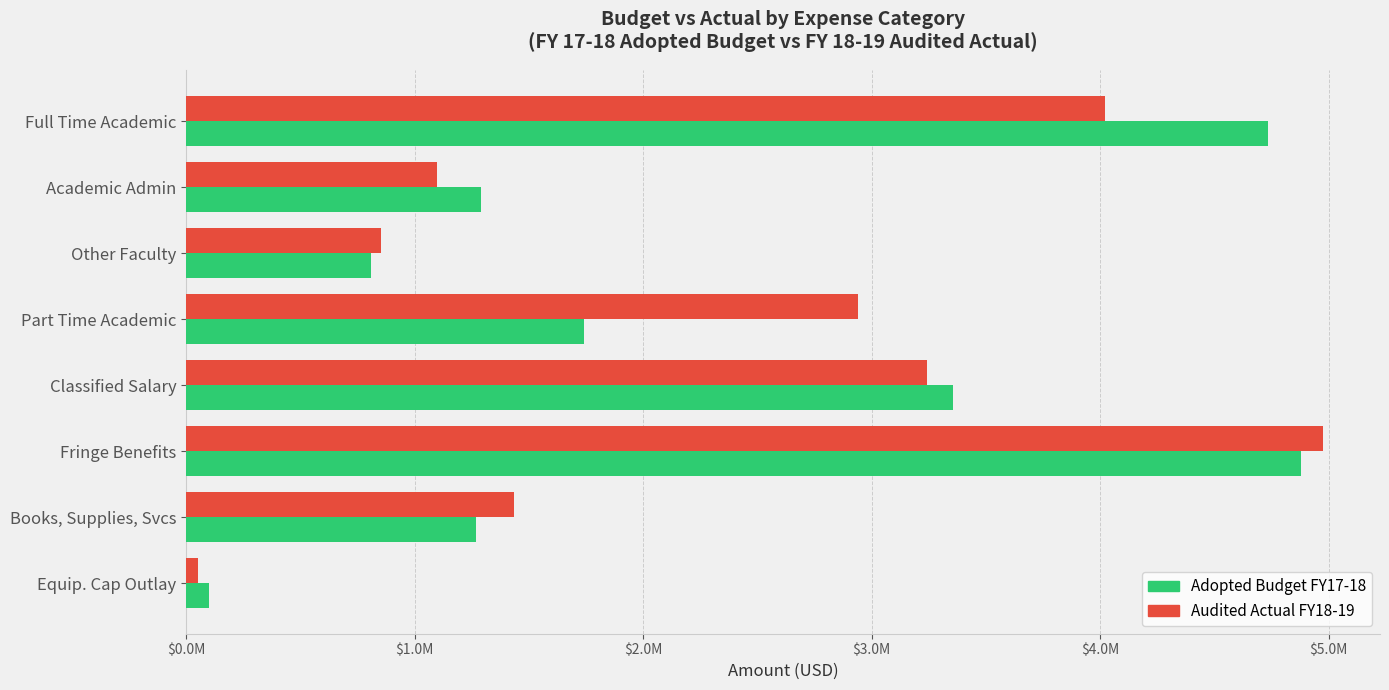

Reading right to left, extract all data points from this chart.

Adopted Budget FY17-18: 99590	1267444	4878039	3357094	1739387	809123	1291775	4736956
Audited Actual FY18-19: 52842	1435103	4976216	3240922	2939725	851174	1096513	4020006